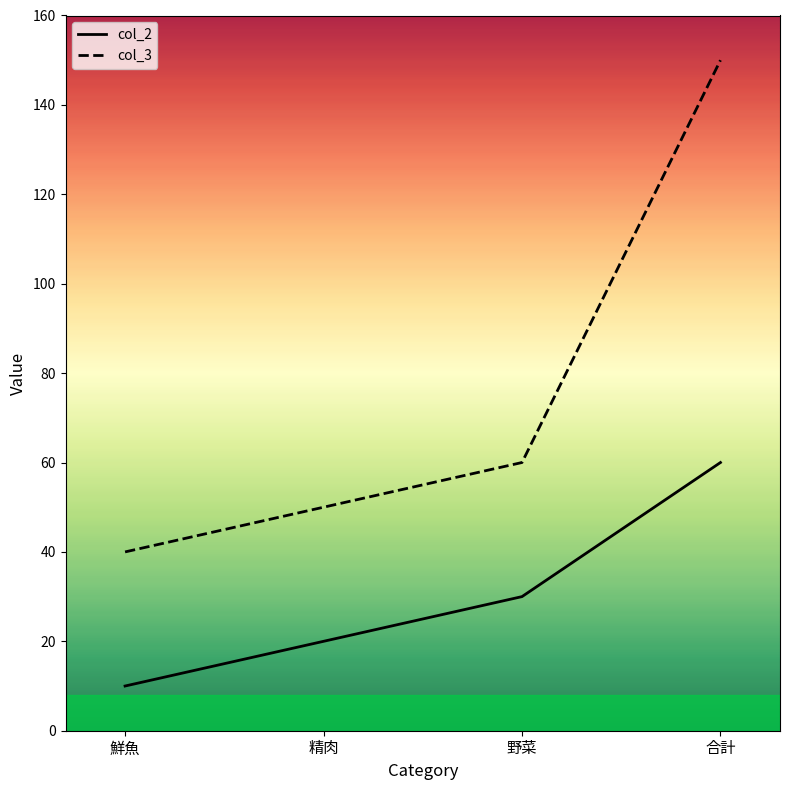

Is the value of col_3 at 精肉 greater than the value of col_2 at 精肉?

Yes